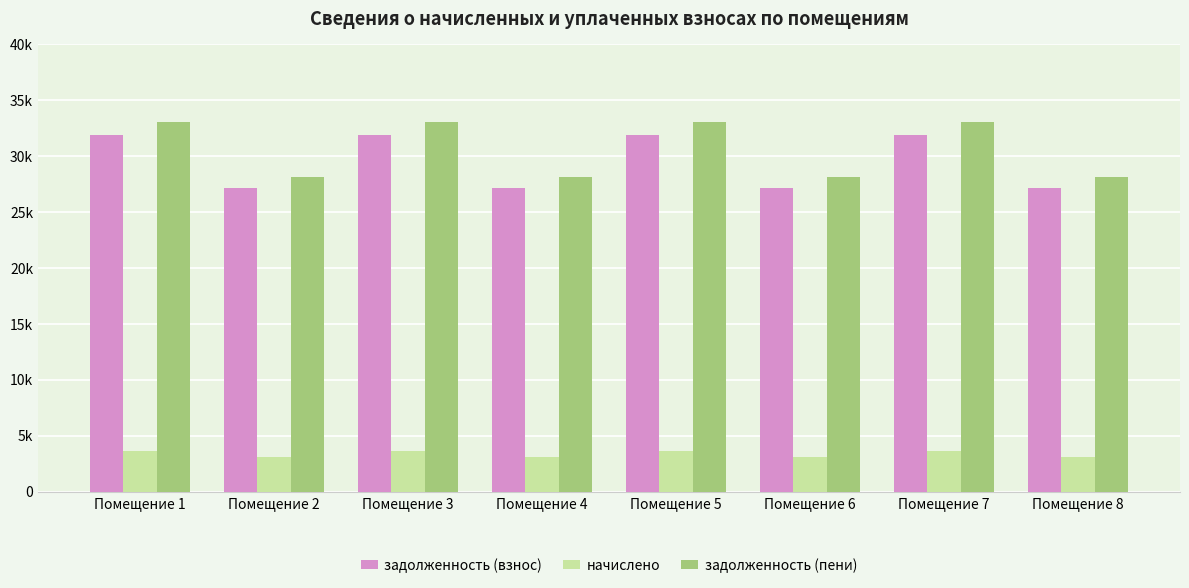

Rank the categories by задолженность (взнос) value from lowest to highest.

Помещение 2, Помещение 4, Помещение 6, Помещение 8, Помещение 1, Помещение 3, Помещение 5, Помещение 7